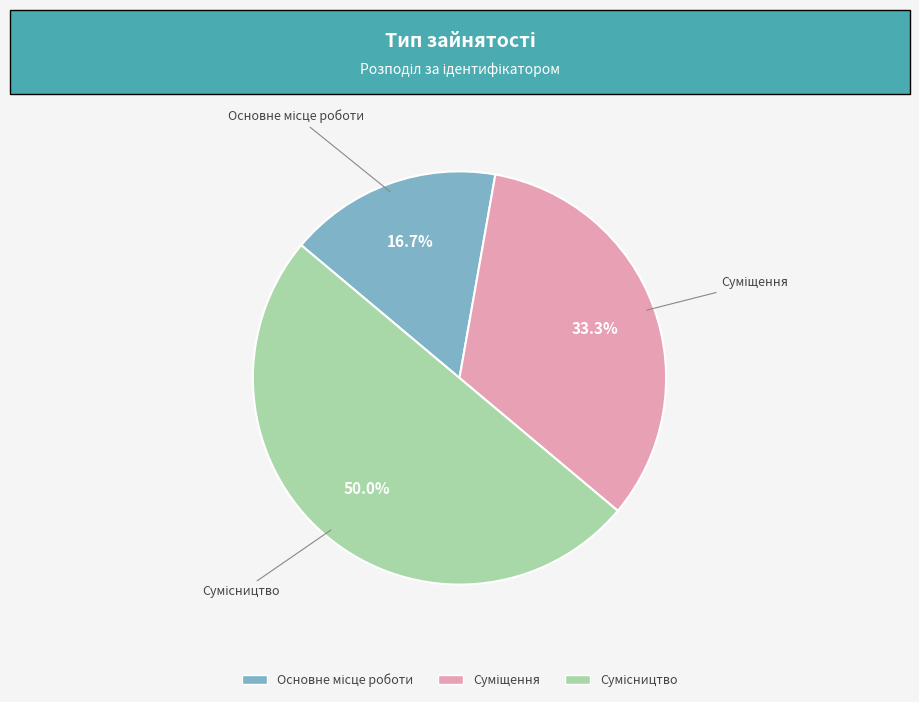

Count the number of slices in the pie.

3